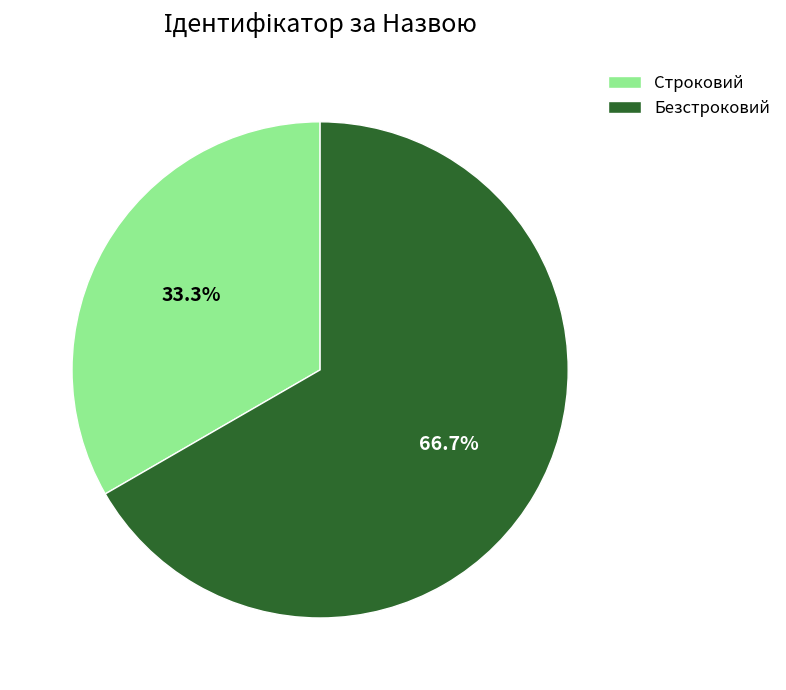

Which slice represents more than half of the pie?

Безстроковий